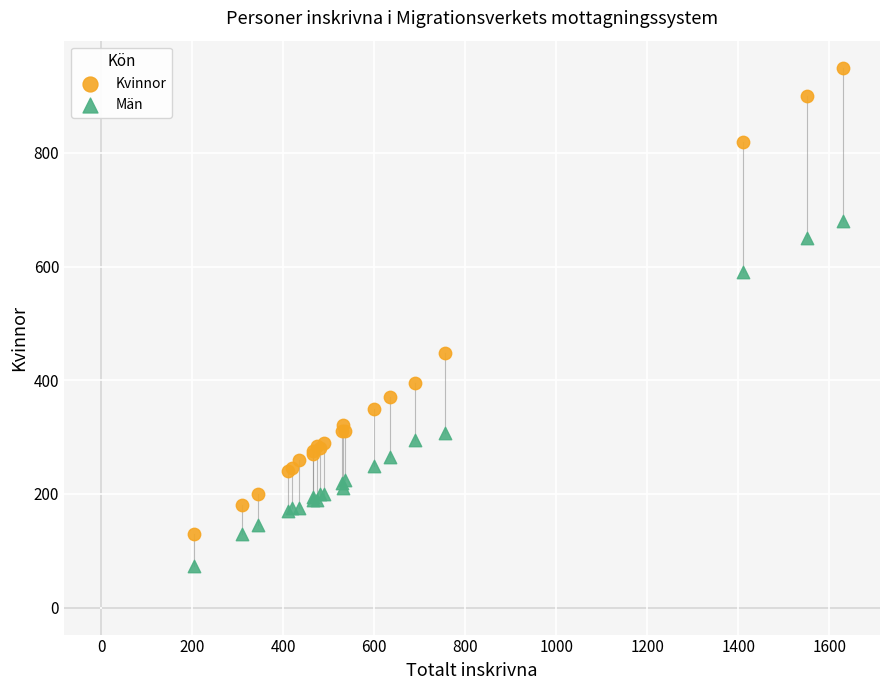

Which series contains the highest Y value?

Kvinnor